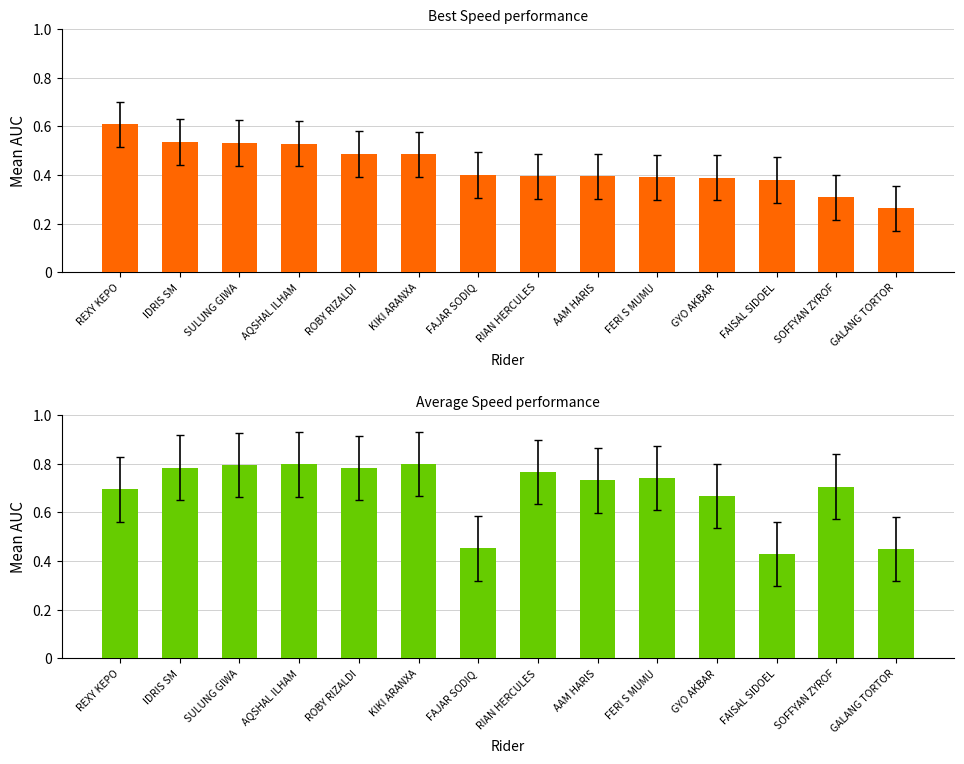

How many bars are there in each group?

2